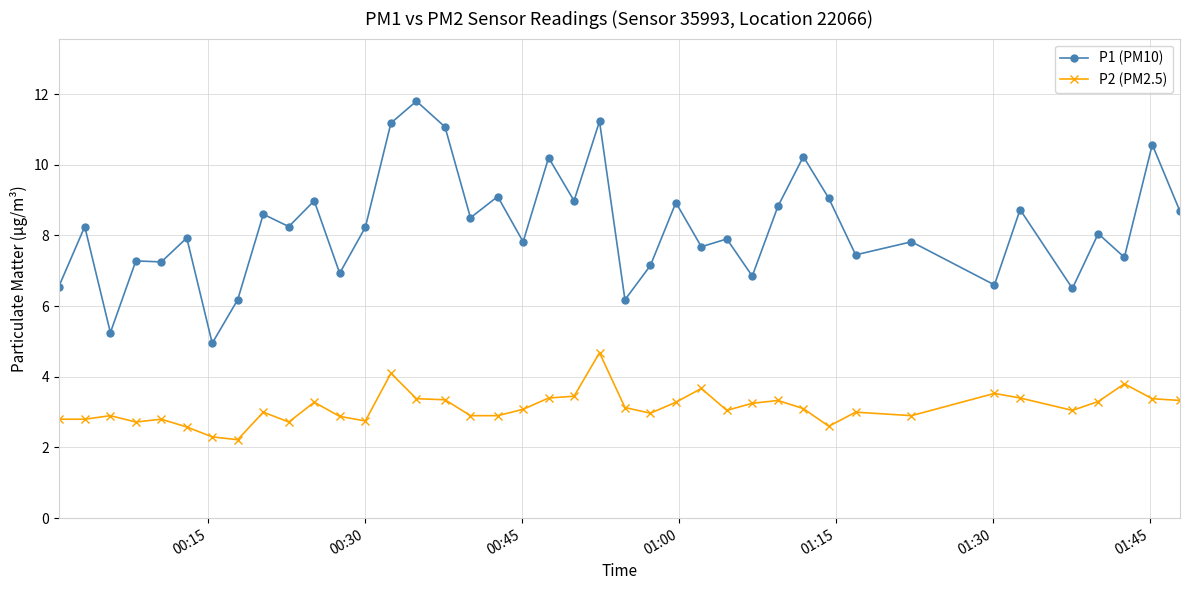

Rank the series by their average value, from highest to lowest.

P1 (PM10), P2 (PM2.5)